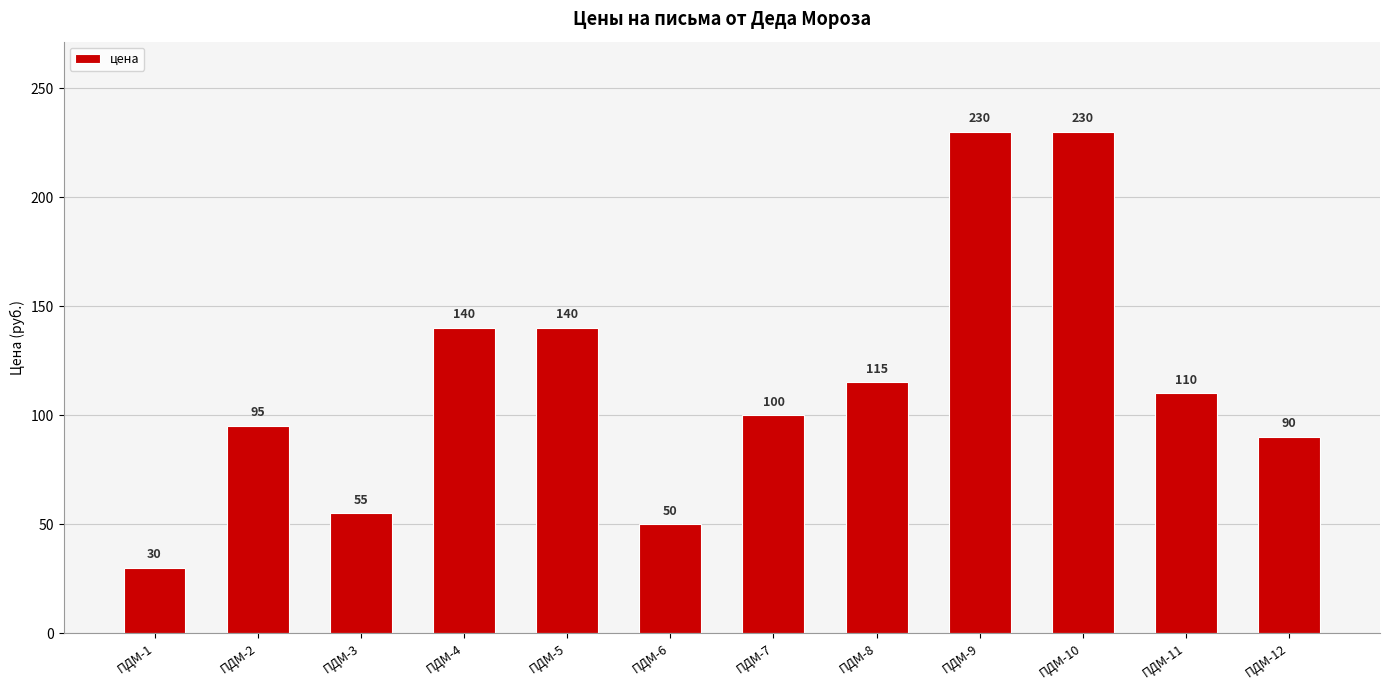

Approximately how many times larger is the value at ПДМ-5 compared to ПДМ-12?

1.6